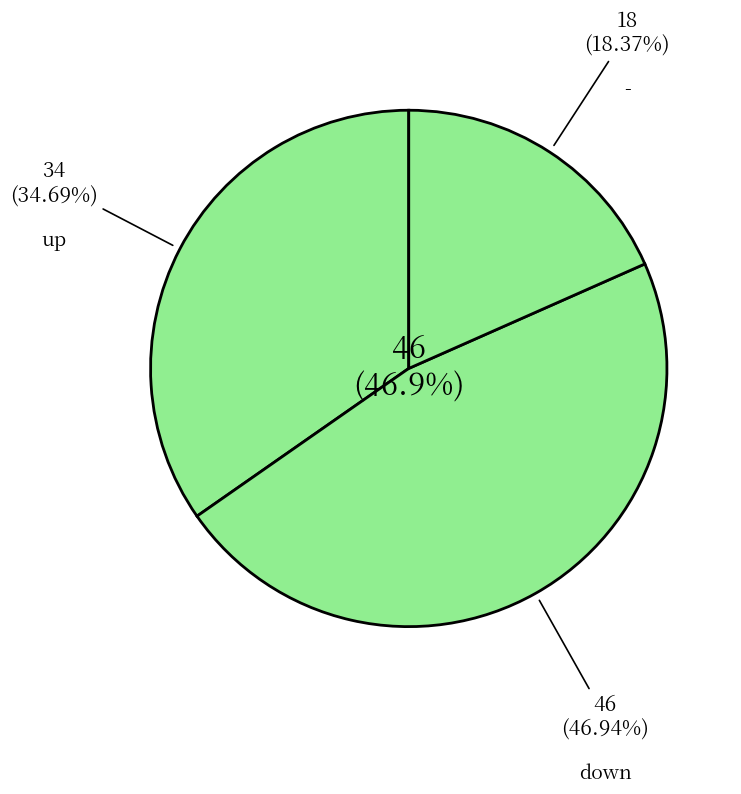

Which category has the smallest portion of the pie?

-